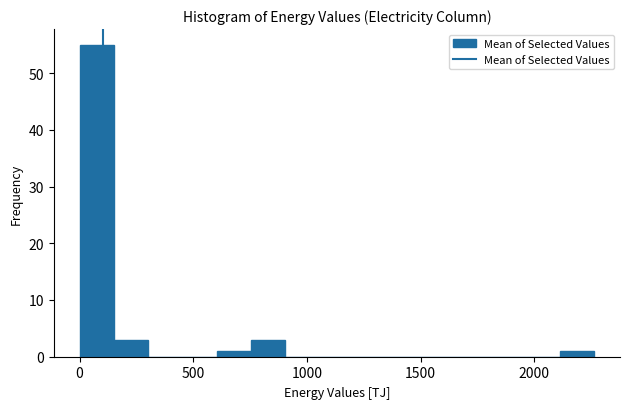

Around what value on the x-axis is the tallest bar? Give the approximate position of its centre, as read against the axis.

100